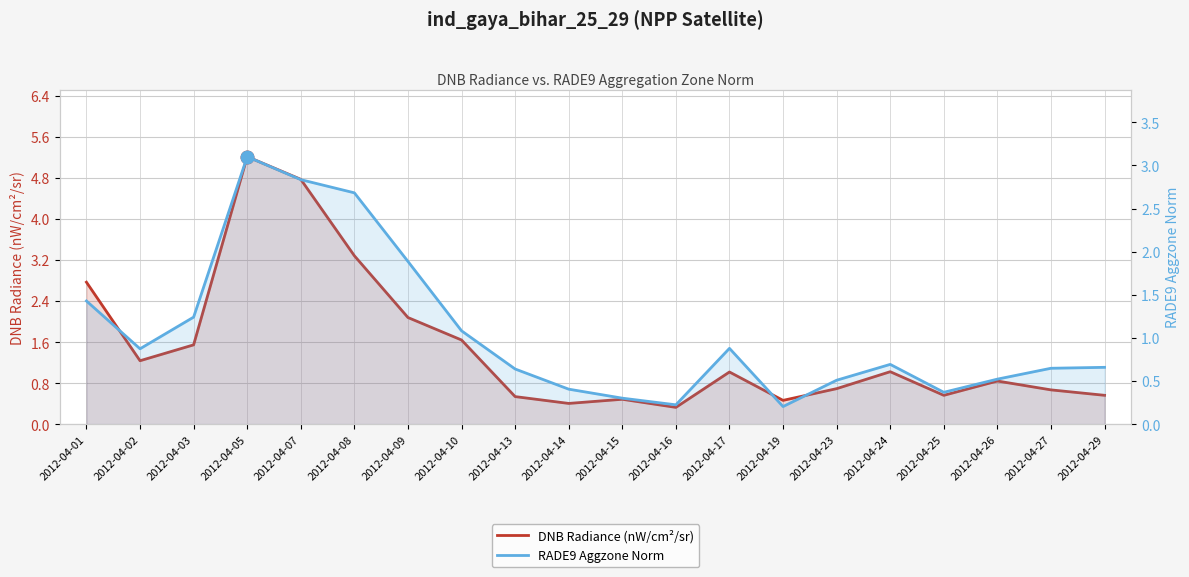

At 2012-04-09, list the series in order from largest to smallest.

DNB Radiance (nW/cm²/sr), RADE9 Aggzone Norm